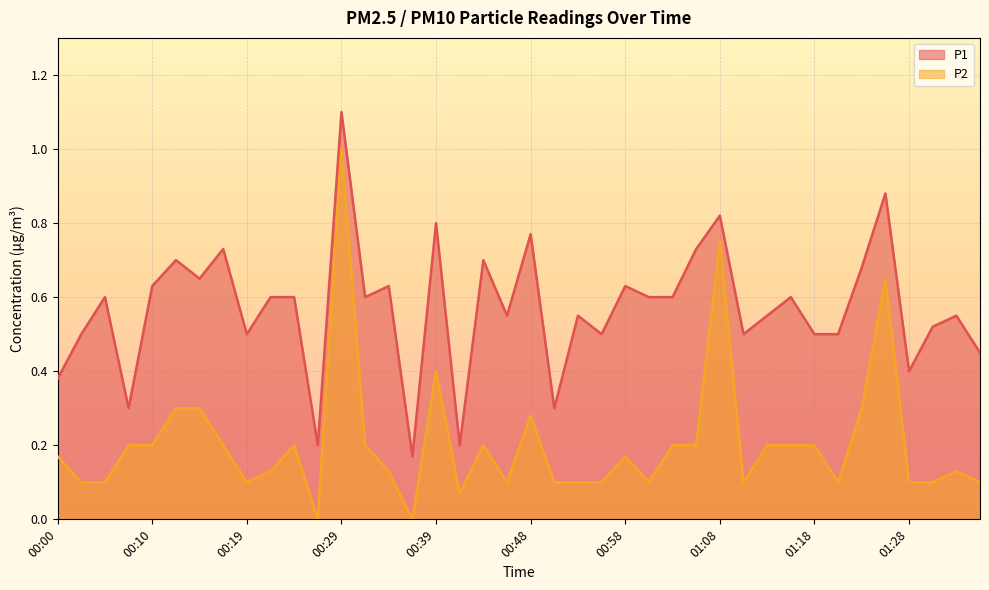

Which category has the highest value in the P2 series?

00:29